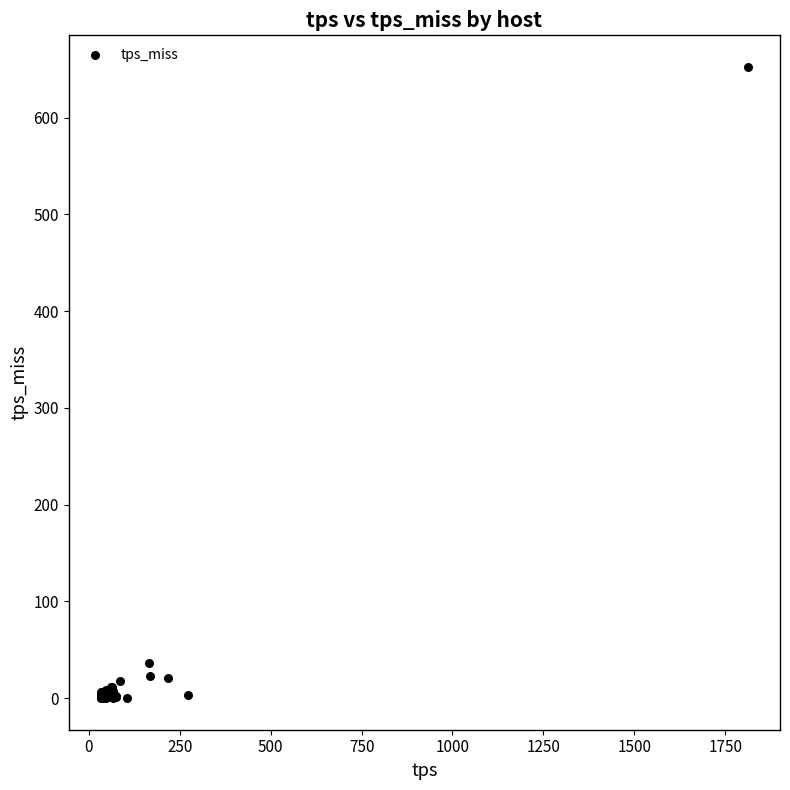

What Y value in the scatter plot is closest to 326?

36.2